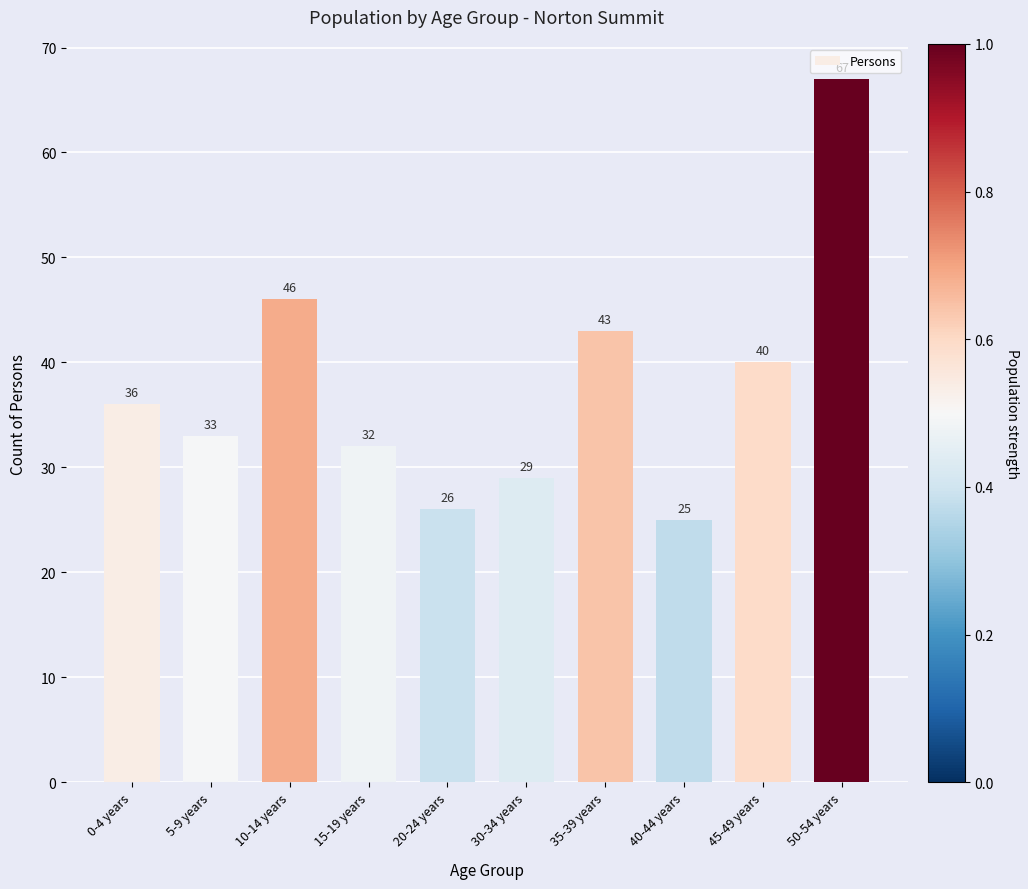

How many bars are there in total?

10